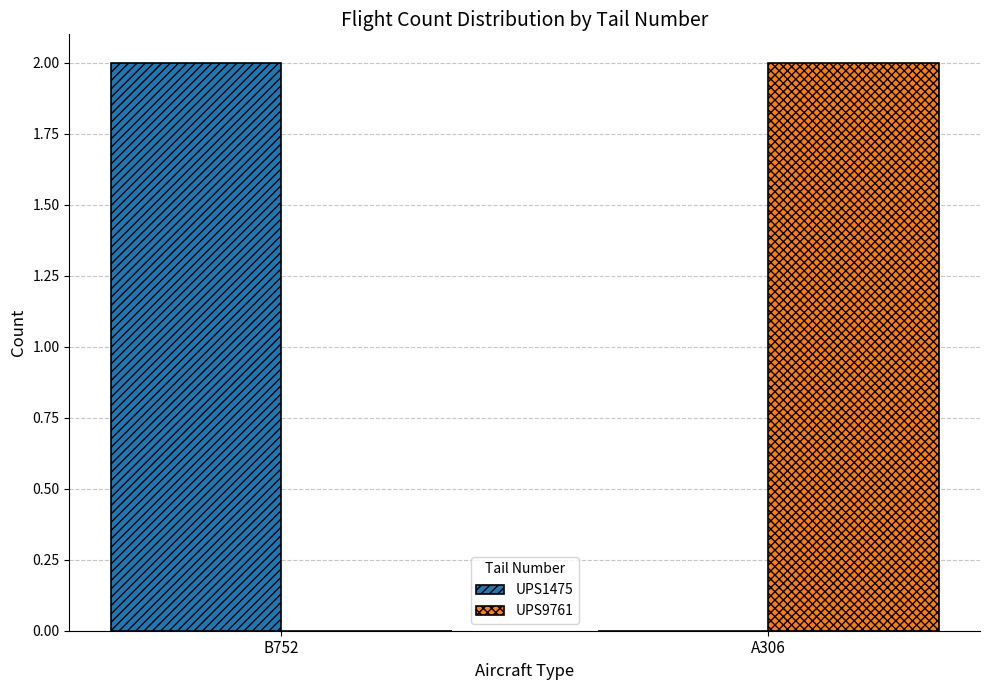

Count the UPS9761 values in the range 0 to 2.

2